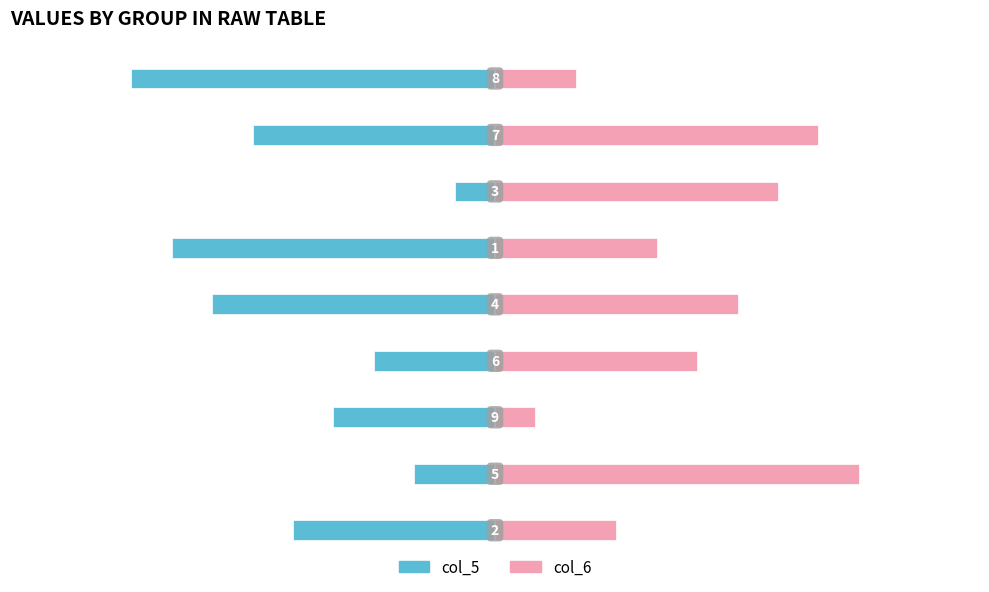

Count the number of categories in the chart.

9